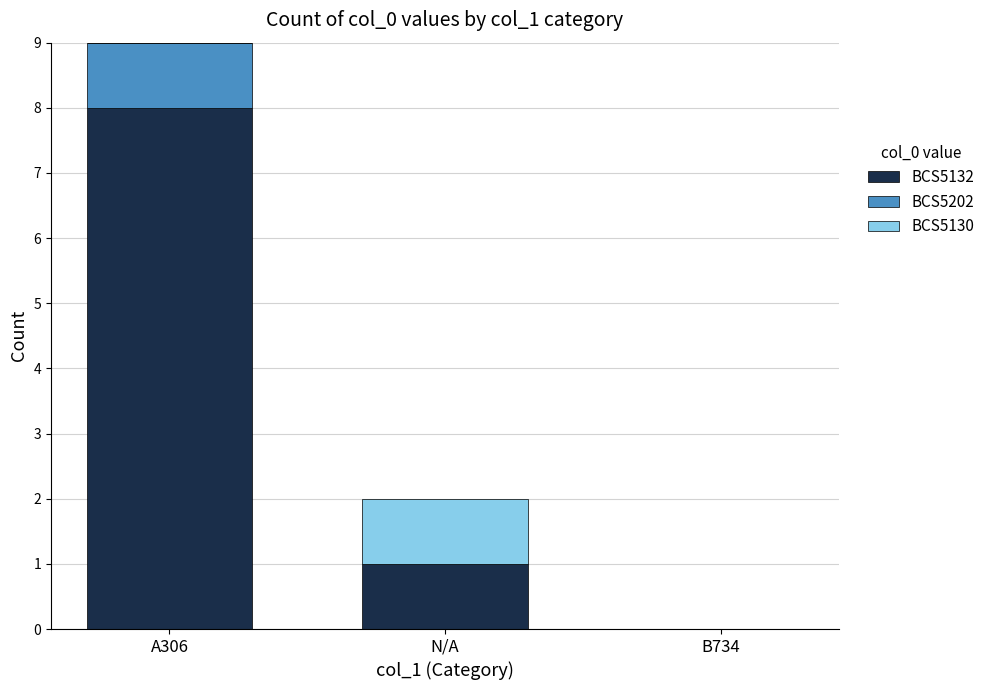

How many positive values does the BCS5132 series have?

2